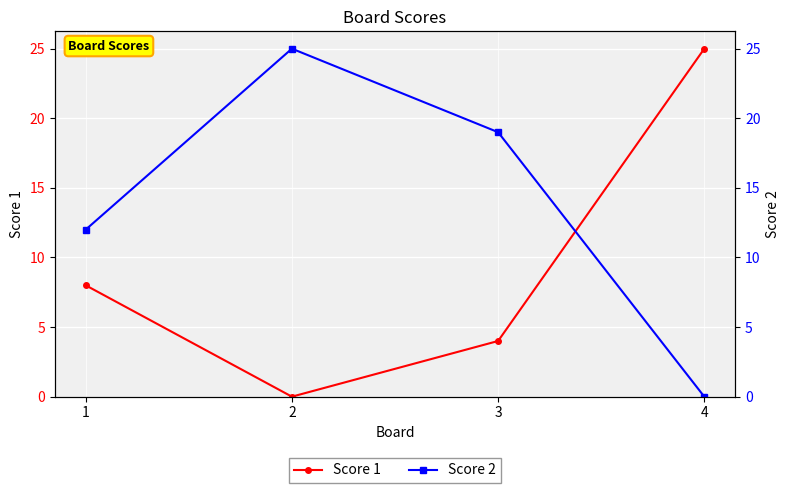

True or false: Score 2 and Score 1 cross at least once.

True